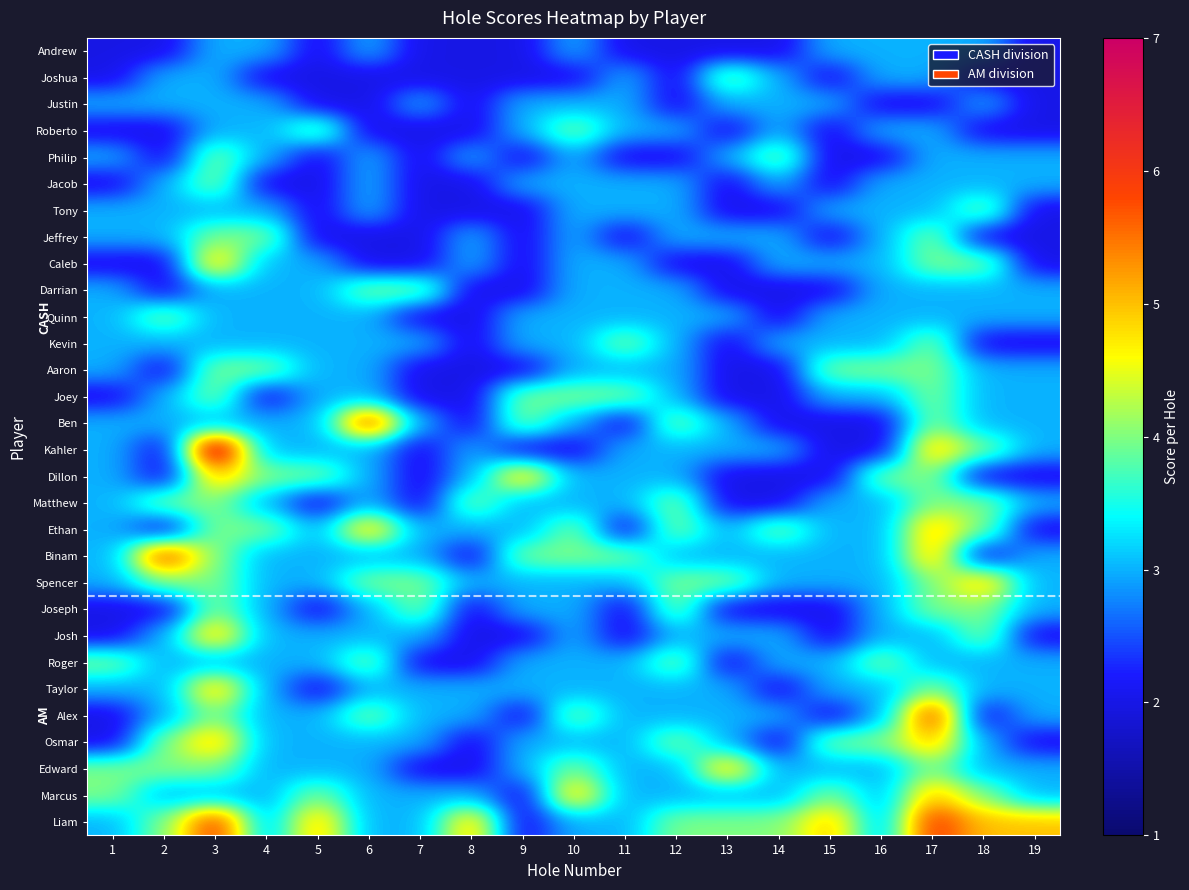

Reading left to right, extract all data points from this chart.

Andrew: 1=2	2=2	3=3	4=3	5=2	6=3	7=2	8=2	9=2	10=3	11=2	12=2	13=2	14=2	15=3	16=3	17=3	18=3	19=2
Joshua: 1=2	2=3	3=3	4=2	5=2	6=2	7=2	8=2	9=2	10=2	11=3	12=2	13=4	14=3	15=2	16=3	17=3	18=2	19=2
Justin: 1=3	2=3	3=3	4=3	5=2	6=2	7=3	8=2	9=3	10=3	11=3	12=2	13=3	14=3	15=3	16=2	17=2	18=3	19=2
Roberto: 1=2	2=2	3=3	4=3	5=4	6=2	7=2	8=2	9=3	10=4	11=3	12=3	13=2	14=3	15=2	16=3	17=3	18=2	19=2
Philip: 1=3	2=2	3=4	4=3	5=2	6=3	7=2	8=3	9=2	10=3	11=2	12=2	13=3	14=4	15=2	16=2	17=3	18=3	19=3
Jacob: 1=2	2=3	3=4	4=2	5=2	6=3	7=2	8=2	9=3	10=3	11=3	12=3	13=2	14=3	15=2	16=3	17=3	18=3	19=3
Tony: 1=3	2=3	3=3	4=3	5=2	6=3	7=2	8=2	9=2	10=3	11=3	12=3	13=2	14=2	15=3	16=3	17=3	18=4	19=2
Jeffrey: 1=3	2=3	3=4	4=4	5=2	6=2	7=2	8=3	9=2	10=3	11=2	12=3	13=3	14=3	15=2	16=3	17=4	18=2	19=2
Caleb: 1=2	2=2	3=5	4=3	5=3	6=2	7=2	8=3	9=2	10=3	11=3	12=2	13=2	14=3	15=3	16=3	17=4	18=4	19=2
Darrian: 1=3	2=2	3=3	4=3	5=3	6=4	7=4	8=2	9=2	10=3	11=3	12=3	13=2	14=2	15=2	16=3	17=3	18=3	19=3
Quinn: 1=3	2=4	3=3	4=3	5=3	6=3	7=2	8=2	9=3	10=3	11=3	12=3	13=3	14=2	15=3	16=3	17=3	18=3	19=3
Kevin: 1=3	2=3	3=3	4=3	5=3	6=3	7=3	8=2	9=3	10=3	11=4	12=3	13=2	14=3	15=3	16=3	17=4	18=2	19=2
Aaron: 1=3	2=2	3=4	4=4	5=3	6=3	7=2	8=2	9=2	10=3	11=3	12=3	13=2	14=2	15=4	16=4	17=4	18=3	19=3
Joey: 1=2	2=3	3=4	4=2	5=3	6=3	7=2	8=2	9=4	10=4	11=4	12=3	13=2	14=2	15=3	16=3	17=4	18=3	19=3
Ben: 1=3	2=3	3=3	4=3	5=3	6=6	7=3	8=2	9=4	10=3	11=2	12=4	13=3	14=2	15=2	16=2	17=4	18=3	19=3
Kahler: 1=3	2=2	3=7	4=3	5=3	6=3	7=2	8=3	9=2	10=2	11=3	12=3	13=3	14=3	15=2	16=2	17=5	18=4	19=3
Dillon: 1=3	2=2	3=5	4=4	5=4	6=3	7=2	8=3	9=5	10=3	11=3	12=3	13=2	14=2	15=2	16=4	17=4	18=2	19=2
Matthew: 1=3	2=4	3=4	4=3	5=2	6=3	7=2	8=4	9=3	10=3	11=3	12=4	13=2	14=2	15=3	16=3	17=4	18=4	19=3
Ethan: 1=3	2=2	3=4	4=4	5=3	6=5	7=3	8=3	9=3	10=4	11=2	12=4	13=3	14=4	15=3	16=3	17=5	18=4	19=2
Binam: 1=3	2=6	3=4	4=3	5=3	6=3	7=3	8=2	9=4	10=4	11=4	12=3	13=3	14=3	15=3	16=3	17=5	18=2	19=3
Spencer: 1=3	2=4	3=4	4=3	5=3	6=4	7=4	8=3	9=3	10=3	11=3	12=4	13=4	14=3	15=3	16=3	17=4	18=5	19=3
Joseph: 1=2	2=2	3=4	4=3	5=2	6=3	7=4	8=2	9=3	10=3	11=2	12=4	13=2	14=2	15=2	16=3	17=4	18=4	19=3
Josh: 1=2	2=3	3=5	4=3	5=3	6=3	7=3	8=2	9=2	10=3	11=2	12=3	13=3	14=3	15=2	16=3	17=3	18=4	19=2
Roger: 1=4	2=3	3=3	4=3	5=3	6=4	7=2	8=2	9=3	10=3	11=3	12=4	13=2	14=3	15=3	16=4	17=3	18=3	19=3
Taylor: 1=3	2=3	3=5	4=3	5=2	6=3	7=3	8=3	9=3	10=3	11=3	12=3	13=3	14=2	15=3	16=3	17=4	18=3	19=3
Alex: 1=2	2=3	3=4	4=3	5=3	6=4	7=3	8=3	9=2	10=4	11=3	12=3	13=3	14=3	15=2	16=3	17=6	18=2	19=3
Osmar: 1=2	2=4	3=5	4=3	5=3	6=3	7=3	8=2	9=3	10=3	11=3	12=4	13=3	14=2	15=4	16=4	17=5	18=3	19=2
Edward: 1=4	2=4	3=4	4=3	5=3	6=3	7=2	8=2	9=3	10=4	11=3	12=3	13=5	14=3	15=3	16=3	17=4	18=3	19=3
Marcus: 1=4	2=3	3=3	4=3	5=4	6=3	7=3	8=3	9=2	10=5	11=3	12=3	13=3	14=3	15=4	16=3	17=5	18=4	19=3
Liam: 1=3	2=4	3=6	4=3	5=5	6=3	7=3	8=5	9=2	10=3	11=3	12=4	13=4	14=4	15=5	16=3	17=6	18=5	19=5